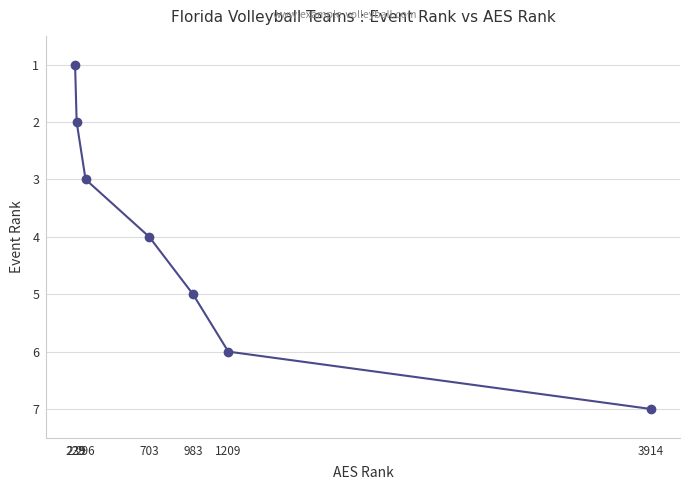

List the labels in order of value, largest first.

3914, 1209, 983, 703, 296, 239, 229